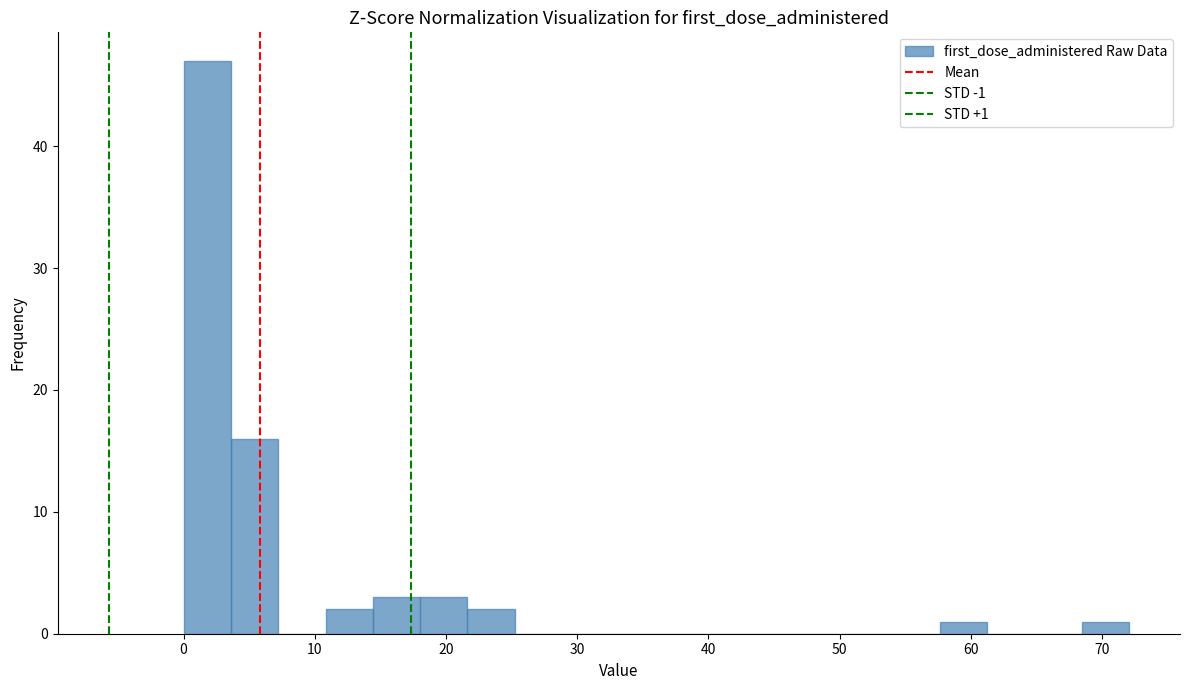

Around what value on the x-axis is the tallest bar? Give the approximate position of its centre, as read against the axis.

2